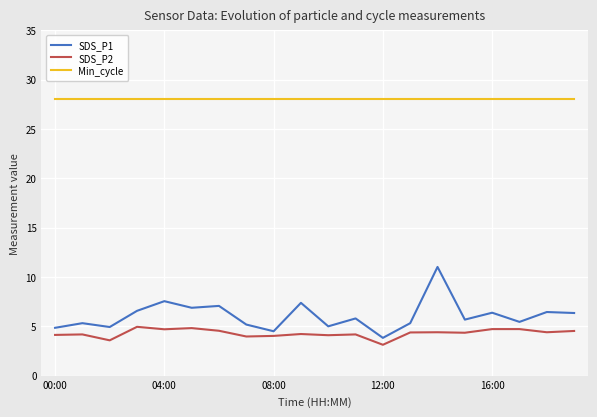

What is the greatest value displayed?

28.0